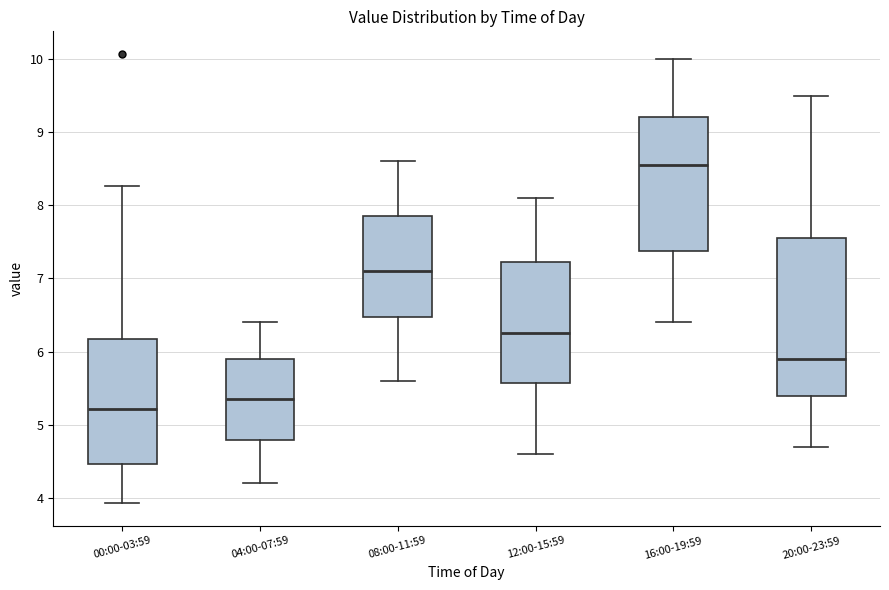

Reading left to right, read every box against the y-axis: the position of its median line, the range the box covers, and the ends of its whiskers. The values are not printed on the chart, so give them approximately, as read against the axis.

00:00-03:59: median 5.2, box 4.5 to 6.2, whiskers 3.9 to 8.3
04:00-07:59: median 5.4, box 4.8 to 5.9, whiskers 4.2 to 6.4
08:00-11:59: median 7.1, box 6.5 to 7.9, whiskers 5.6 to 8.6
12:00-15:59: median 6.3, box 5.6 to 7.2, whiskers 4.6 to 8.1
16:00-19:59: median 8.6, box 7.4 to 9.2, whiskers 6.4 to 10.0
20:00-23:59: median 5.9, box 5.4 to 7.6, whiskers 4.7 to 9.5